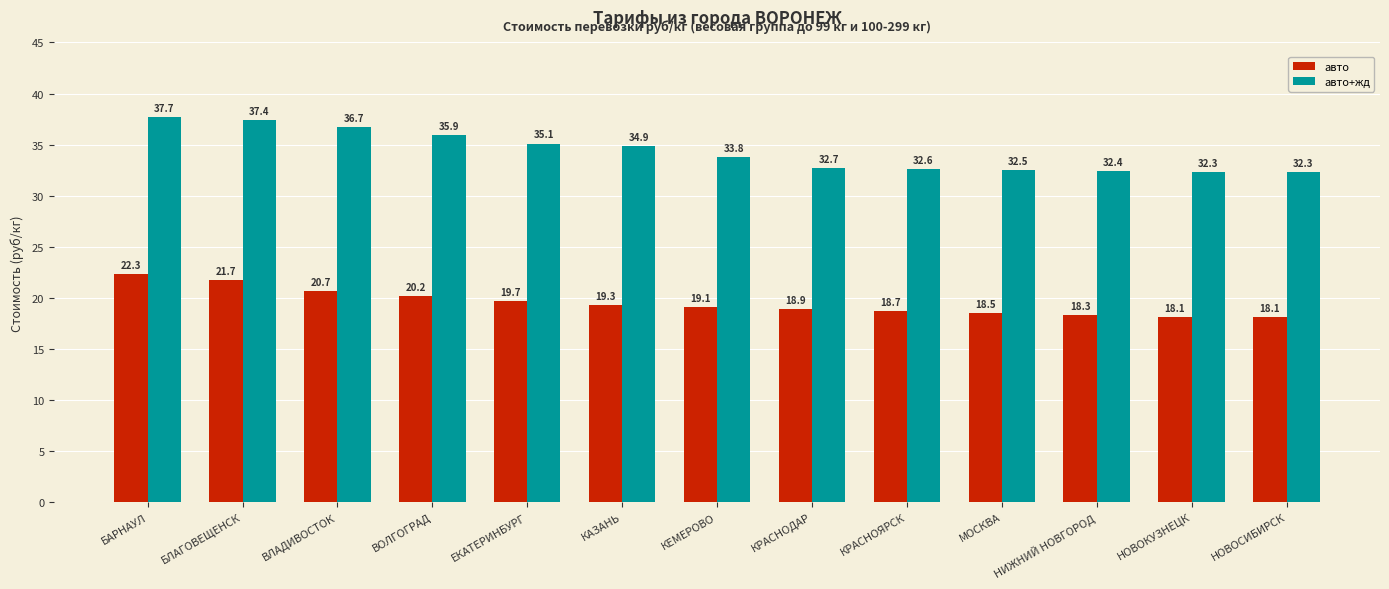

What is the average value of the авто series?

19.5